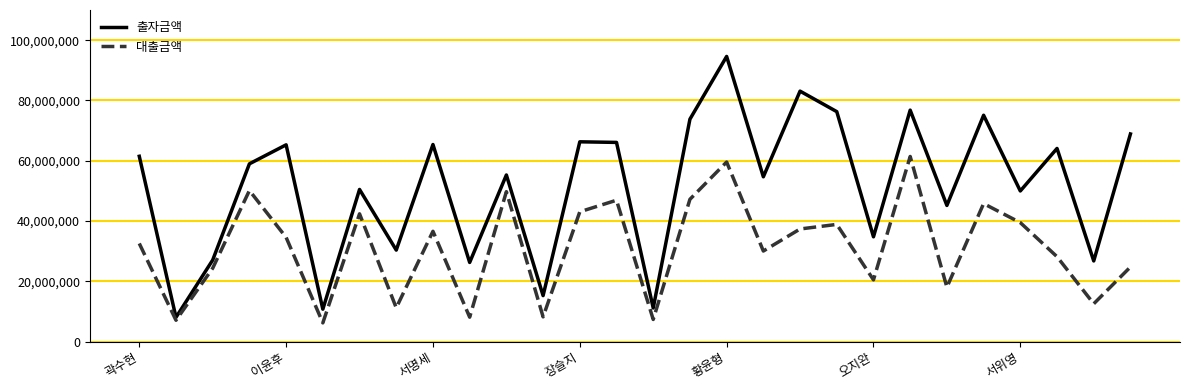

List the series in order of their peak value, highest first.

출자금액, 대출금액